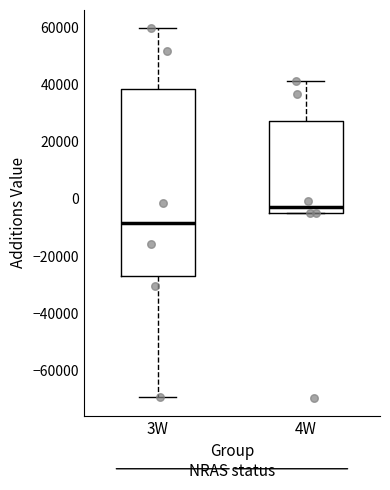

Which box is the tallest, from its lower edge to its upper edge?

3W